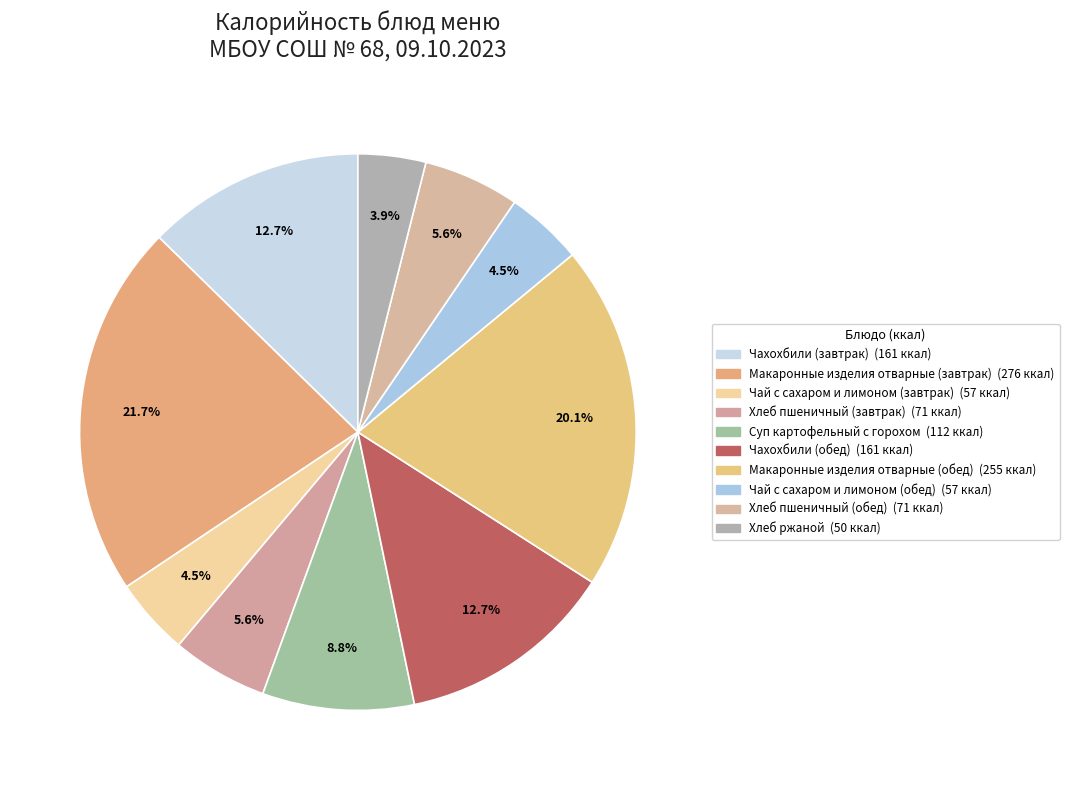

How many segments does this pie chart have?

10